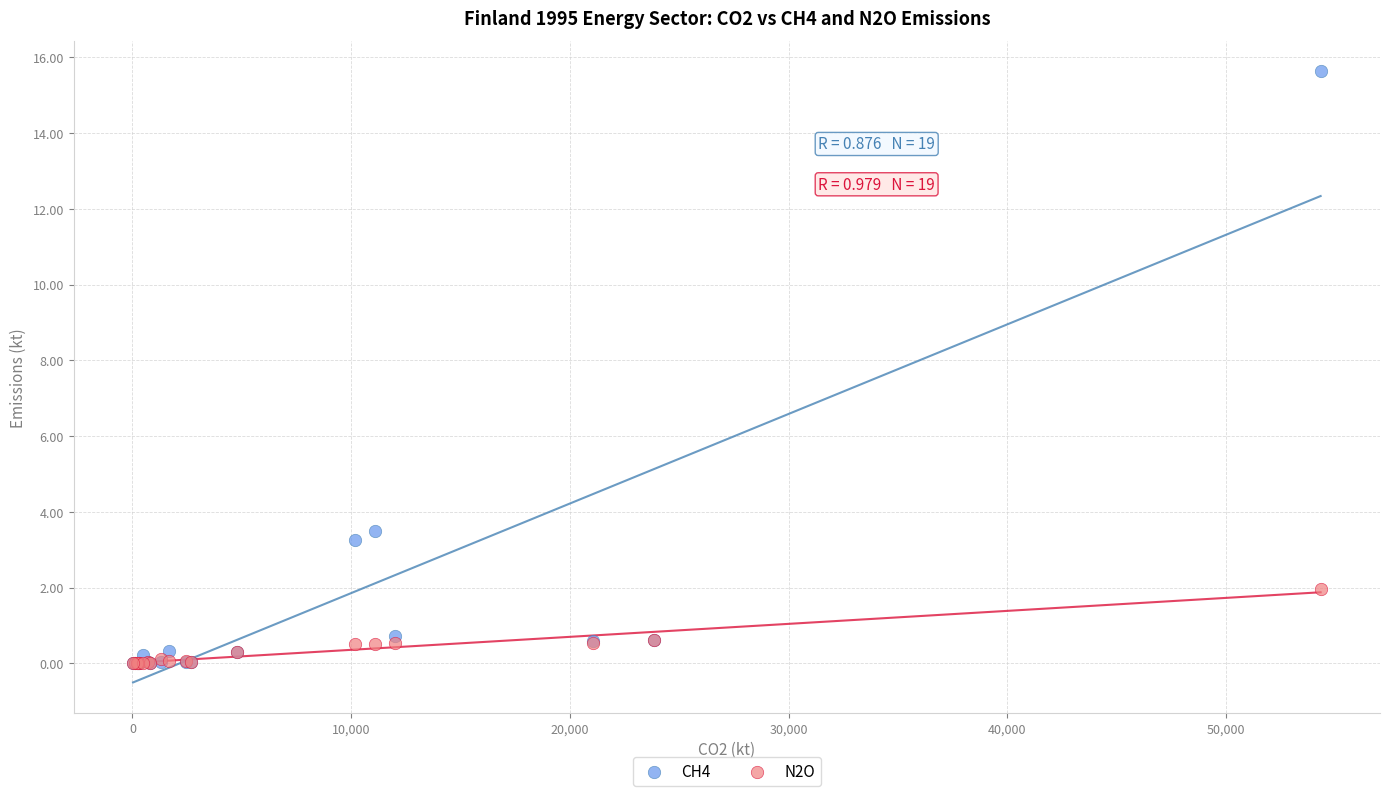

Across all series, what Y value is closest to 7?

3.5